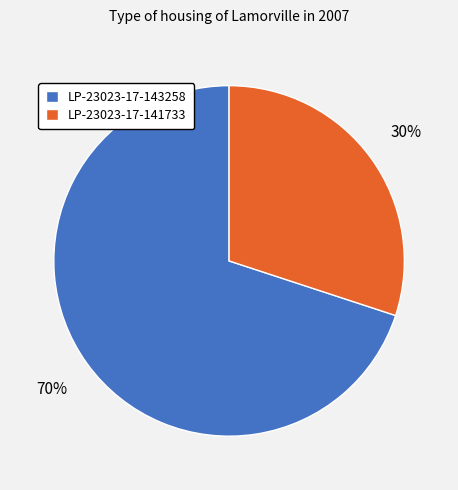

Is it true that LP-23023-17-143258 is 70% of the pie?

True